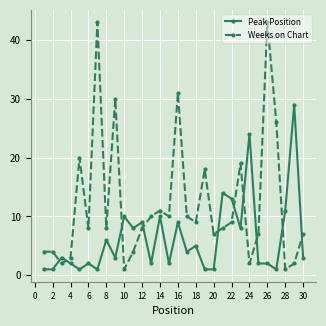

What is the highest value of the Weeks on Chart series?

43